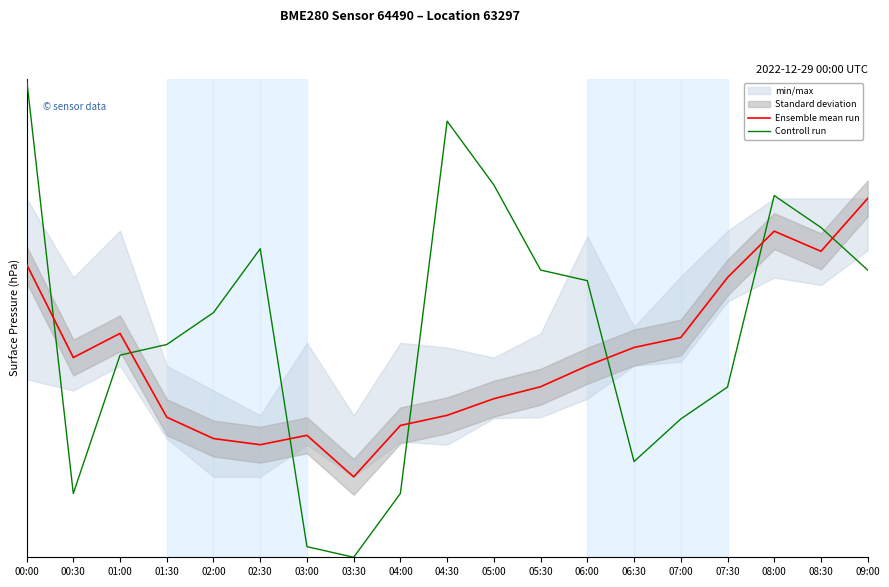

What position from the right is 06:00?

7